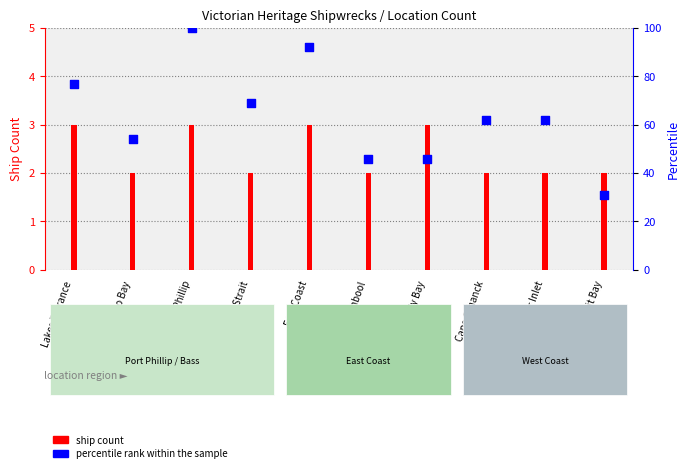

Which has a higher value, Lakes Entrance or Cape Schanck?

Lakes Entrance